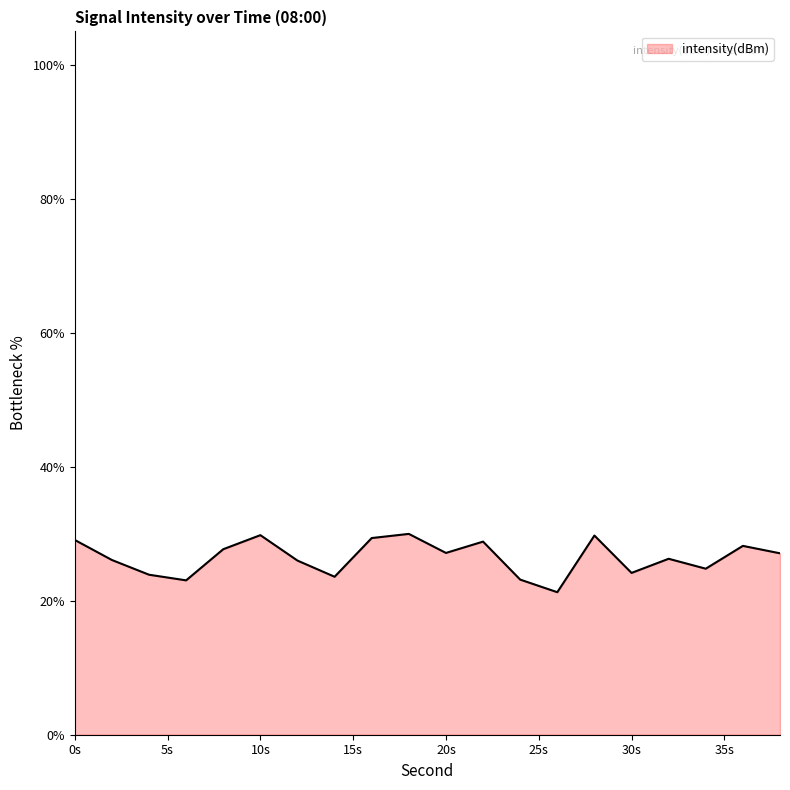

What is the maximum value shown in the chart?

30.0